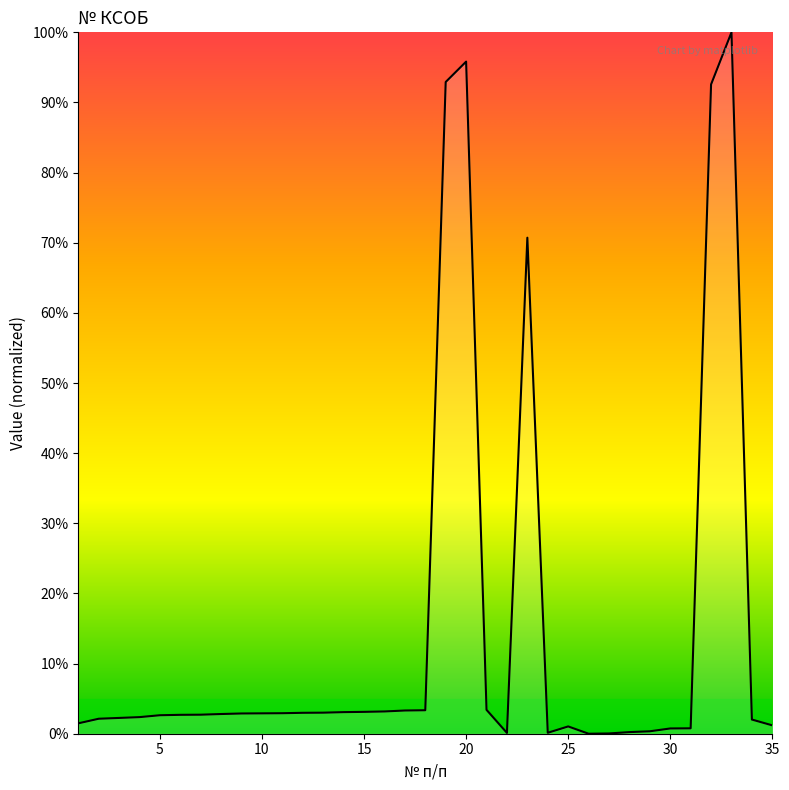

What is the difference between the maximum and second lowest values?

100.0